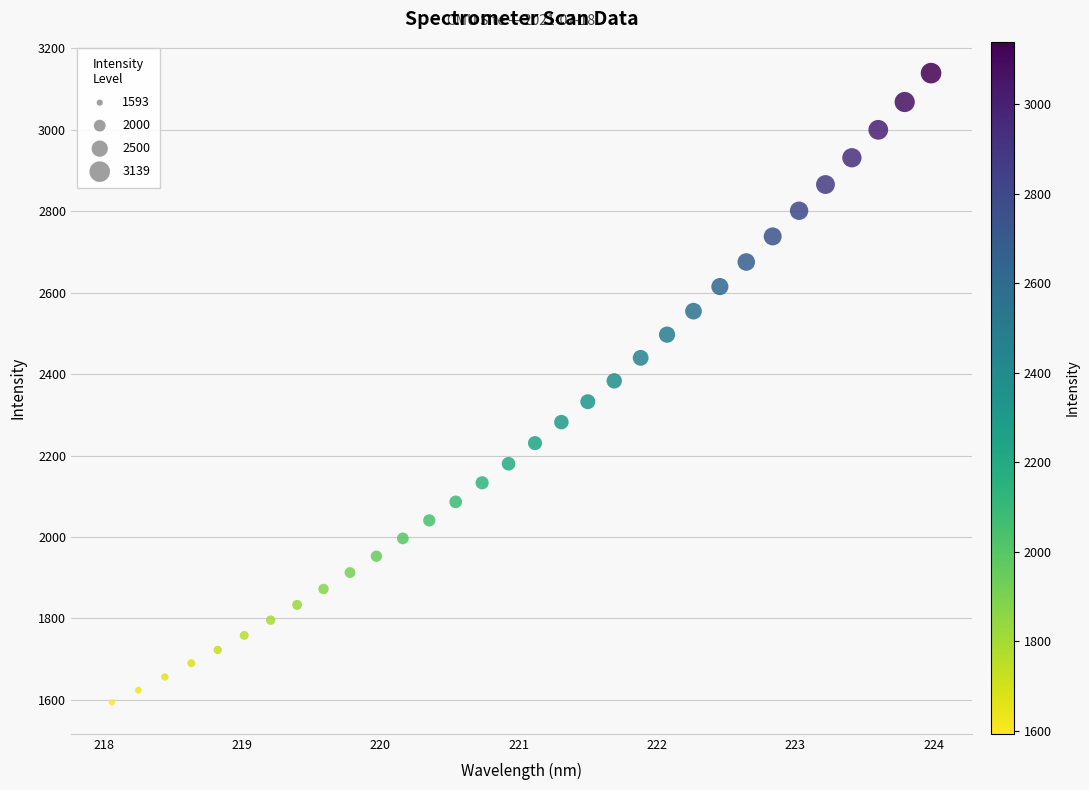

What is the range of X values (max minus min)?

5.9